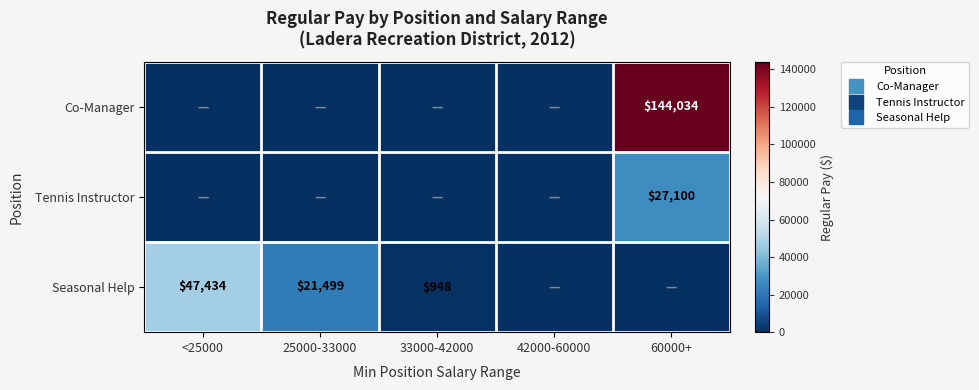

True or false: Seasonal Help has a value of -24967 at 42000-60000.

False